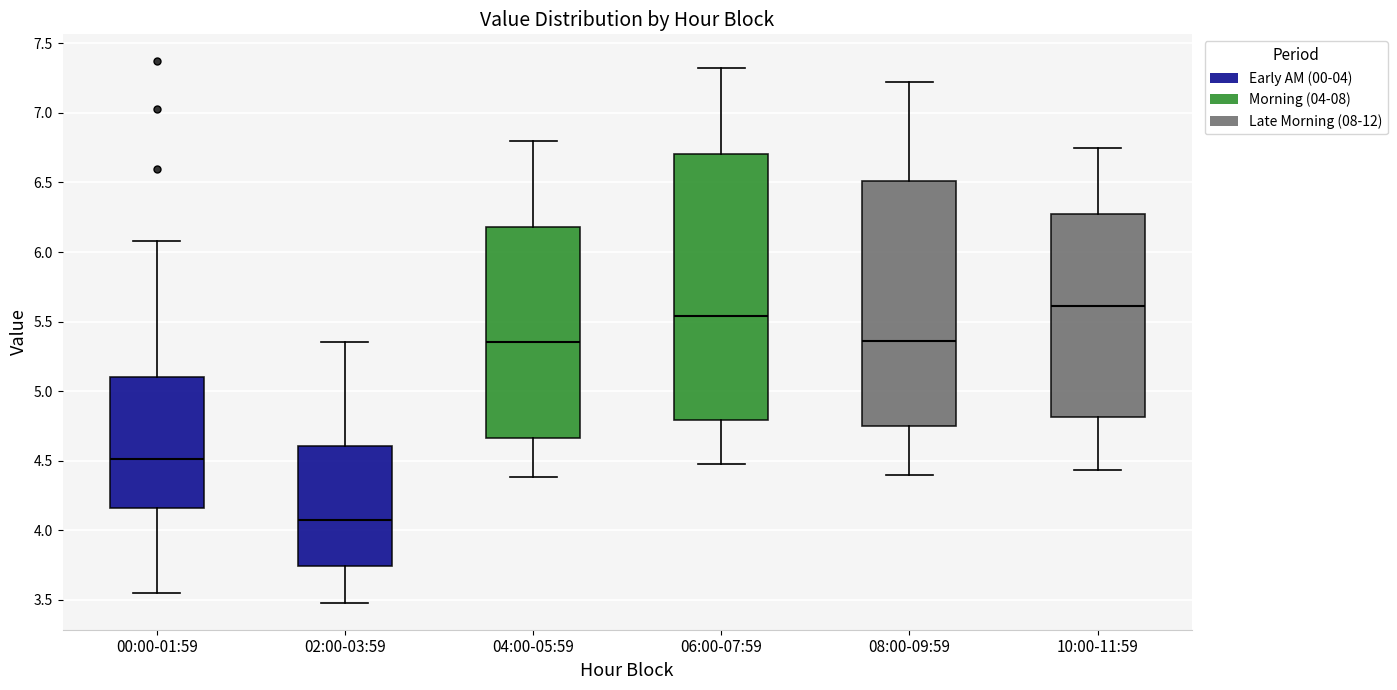

Which box has the highest median line?

10:00-11:59